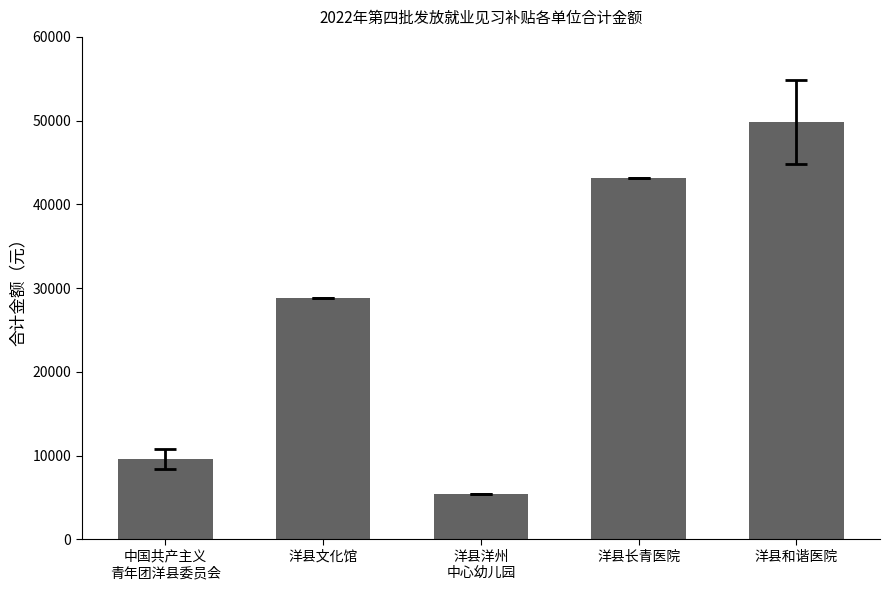

What value does the data have at 洋县洋州
中心幼儿园, to the nearest 100?

5400